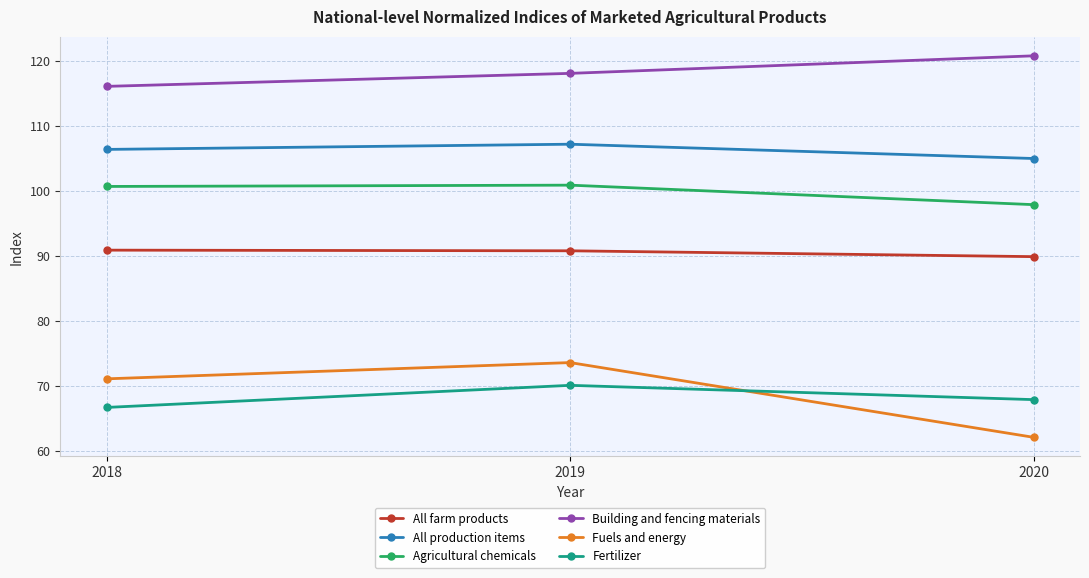

What is the value of the Agricultural chemicals point at the 3rd from the left?

97.9